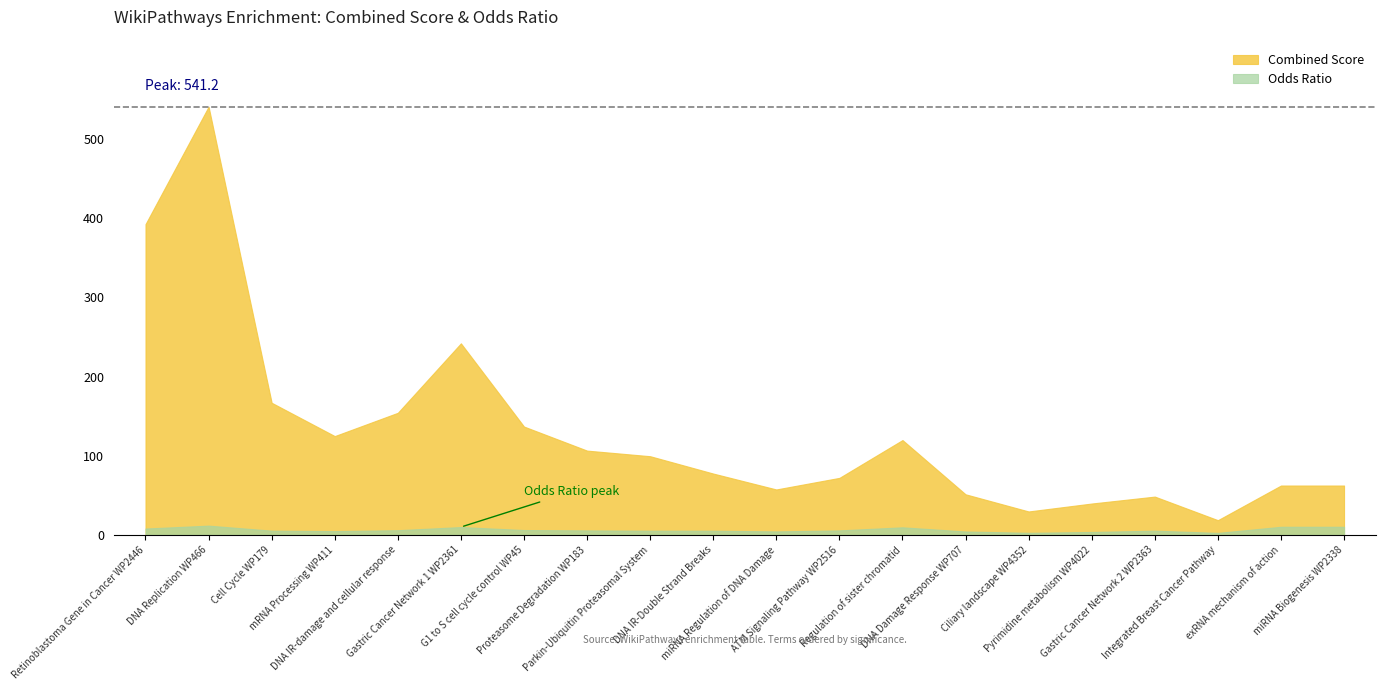

Which category has the lowest value in the Odds Ratio series?

Integrated Breast Cancer Pathway